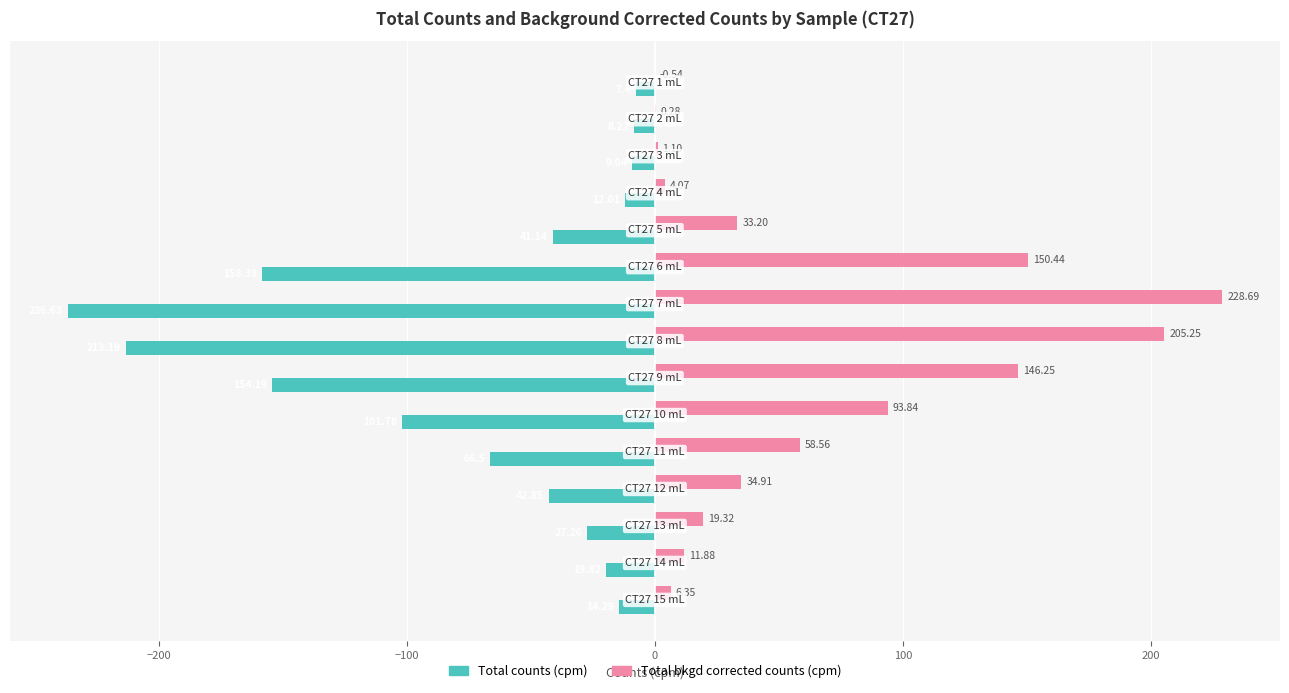

What is the highest value of the Total bkgd corrected counts (cpm) series?

228.7